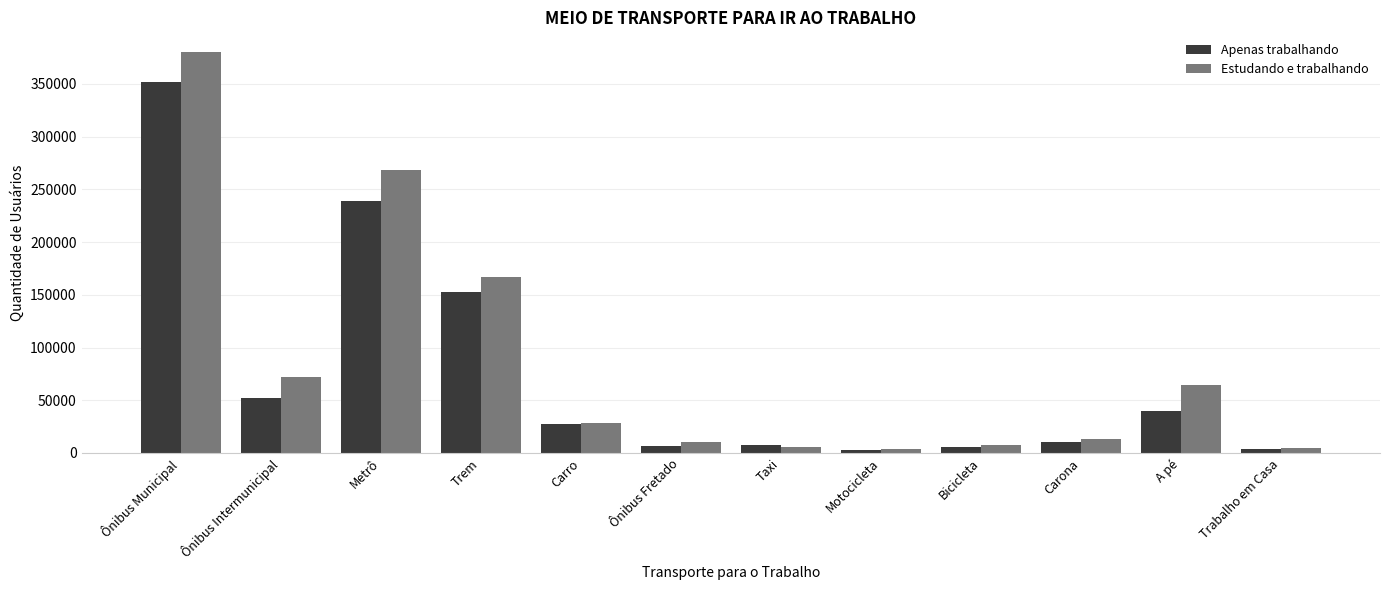

Read the Apenas trabalhando value at Ônibus Intermunicipal.

52316